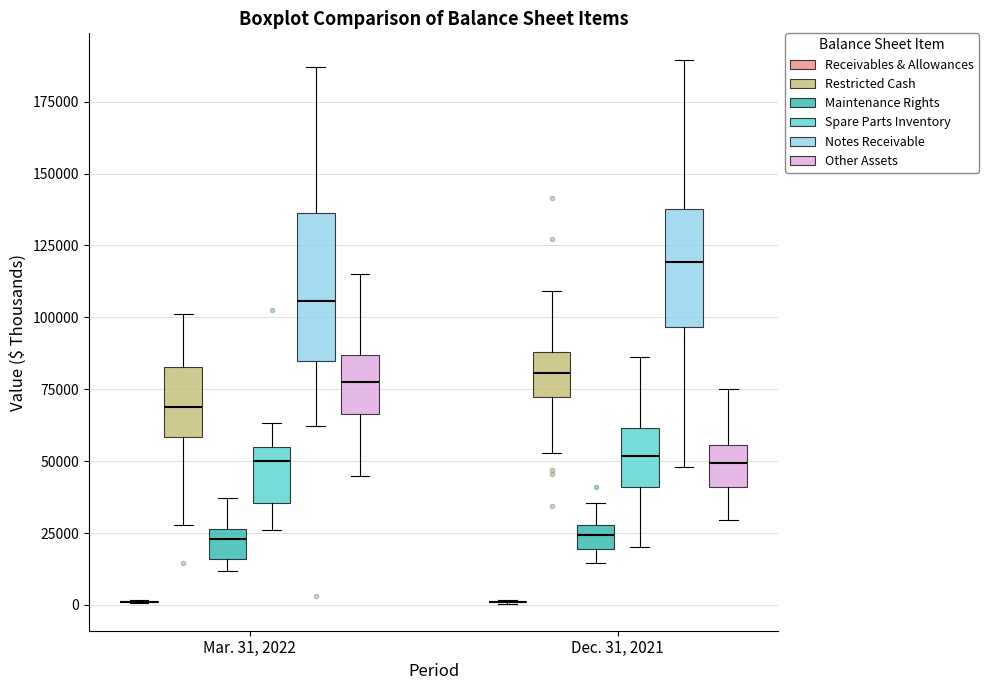

Reading left to right, transcribe this box plot: for each box, give where its median line is, the range the box spans, and where its two whiskers end, as read against the y-axis. The values are not printed on the chart, so give them approximately, as read against the axis.

Mar. 31, 2022 (Receivables & Allowances): box collapsed to a line at 0, whiskers 0 to 0
Mar. 31, 2022 (Restricted Cash): median 70000, box 60000 to 85000, whiskers 30000 to 100000
Mar. 31, 2022 (Maintenance Rights): median 25000 (just below the box's upper edge), box 15000 to 25000, whiskers 10000 to 35000
Mar. 31, 2022 (Spare Parts Inventory): median 50000, box 35000 to 55000, whiskers 25000 to 65000
Mar. 31, 2022 (Notes Receivable): median 105000, box 85000 to 135000, whiskers 60000 to 185000
Mar. 31, 2022 (Other Assets): median 80000, box 65000 to 85000, whiskers 45000 to 115000
Dec. 31, 2021 (Receivables & Allowances): box collapsed to a line at 0, whiskers 0 to 0
Dec. 31, 2021 (Restricted Cash): median 80000, box 70000 to 90000, whiskers 55000 to 110000
Dec. 31, 2021 (Maintenance Rights): median 25000, box 20000 to 30000, whiskers 15000 to 35000
Dec. 31, 2021 (Spare Parts Inventory): median 50000, box 40000 to 60000, whiskers 20000 to 85000
Dec. 31, 2021 (Notes Receivable): median 120000, box 95000 to 140000, whiskers 50000 to 190000
Dec. 31, 2021 (Other Assets): median 50000, box 40000 to 55000, whiskers 30000 to 75000